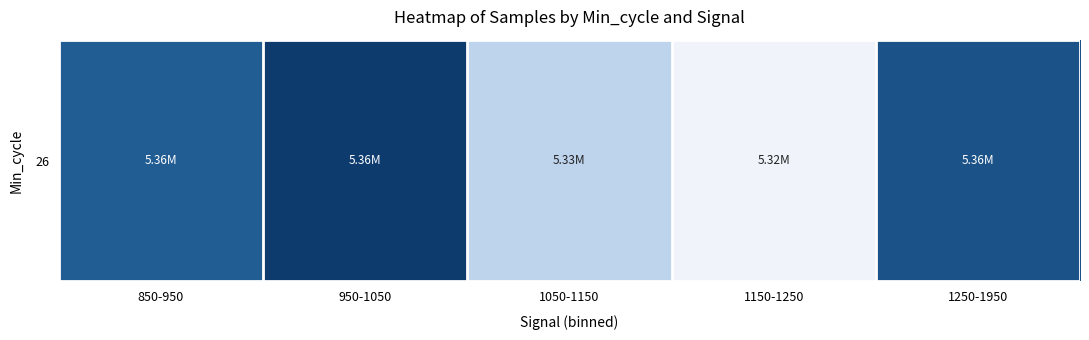

What is the ratio of the value at 1150-1250 to the value at 850-950?

1.0